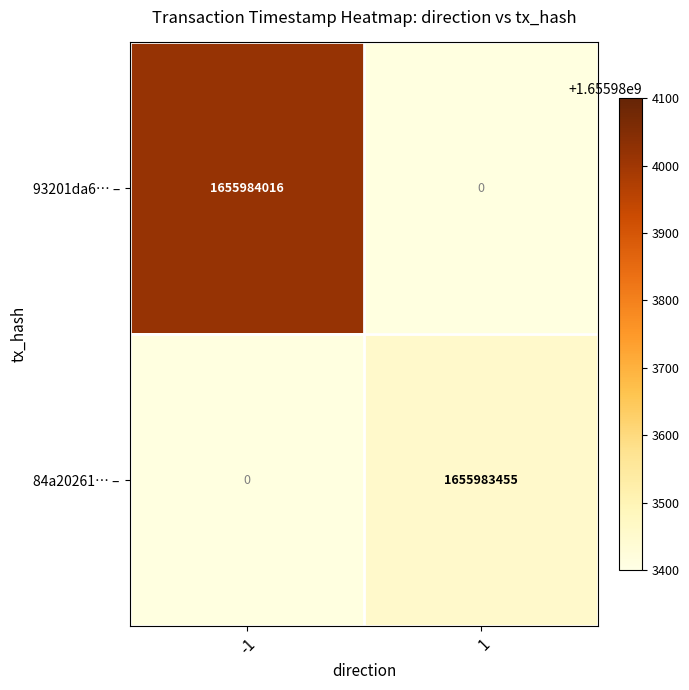

The 84a20261… – series shows 2293780184 at 1. True or false?

False